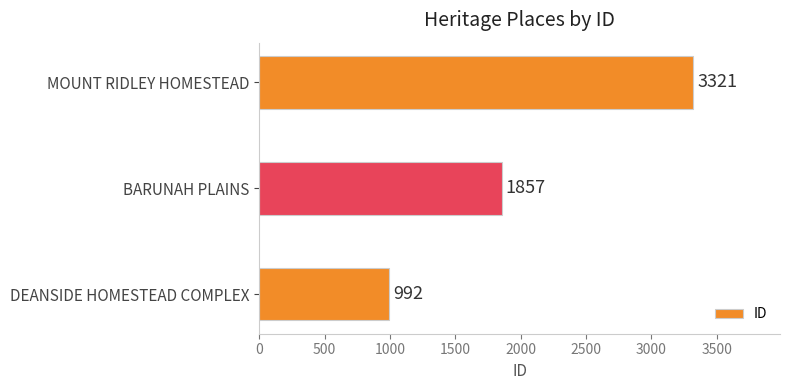

How many data points are less than 1857?

1